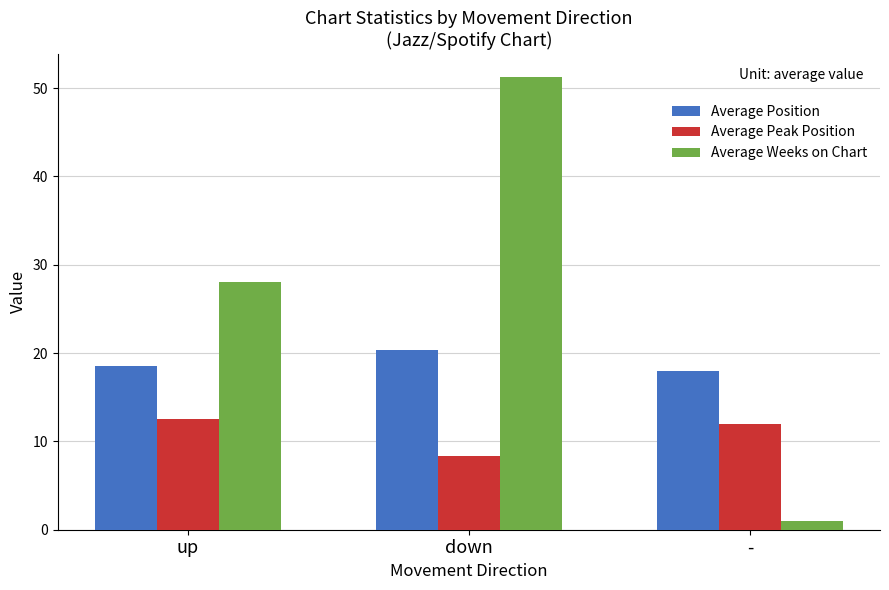

Reading left to right, what are all the values shown in this chart?

Average Position: up=18.5	down=20.3	-=18.0
Average Peak Position: up=12.5	down=8.4	-=12.0
Average Weeks on Chart: up=28.0	down=51.3	-=1.0